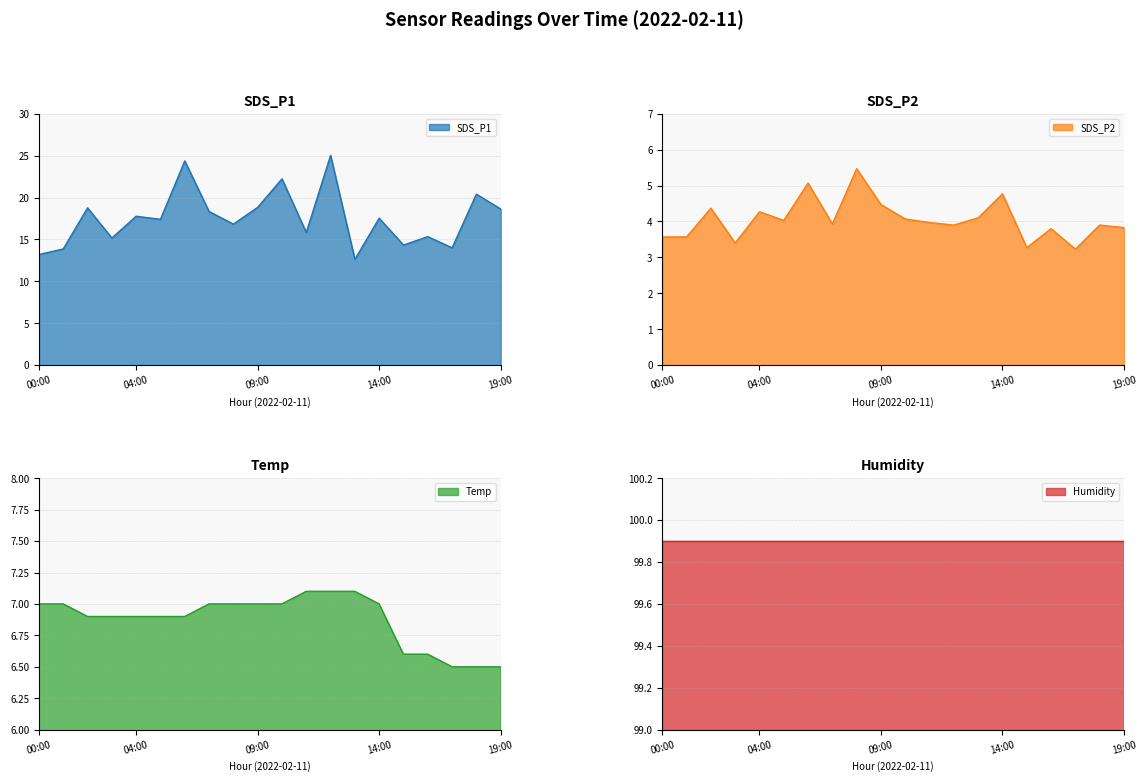

True or false: SDS_P2 and SDS_P1 intersect in this chart.

False